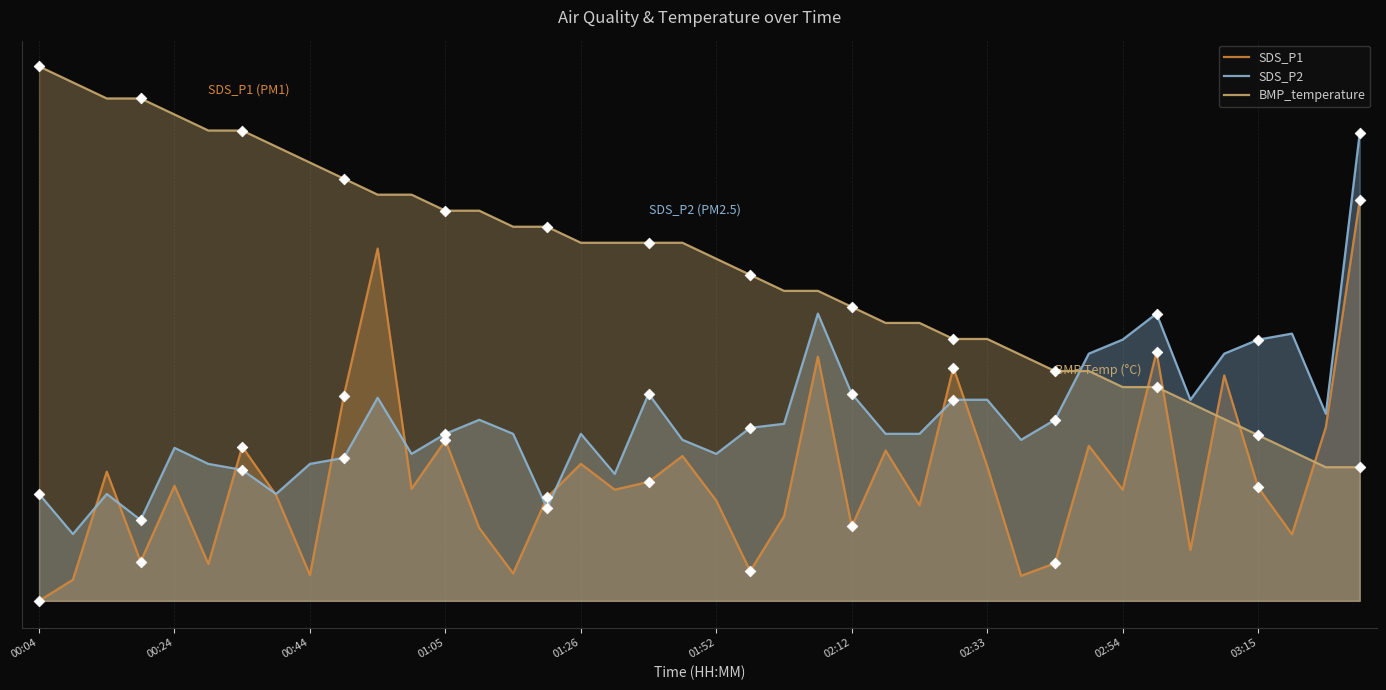

Which series reaches the minimum Y coordinate?

SDS_P1